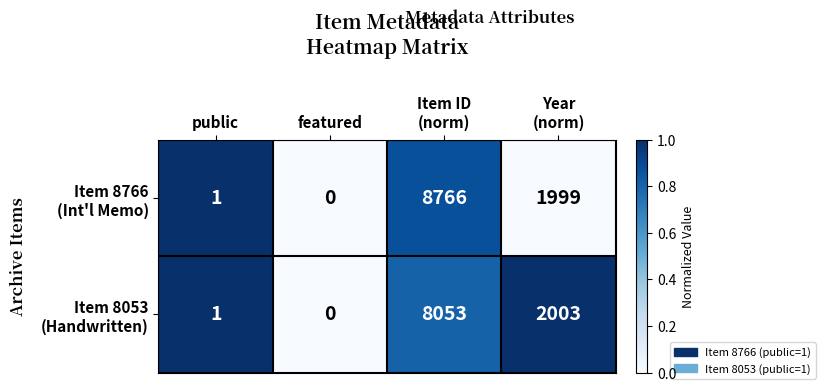

What is the greatest value displayed?

8766